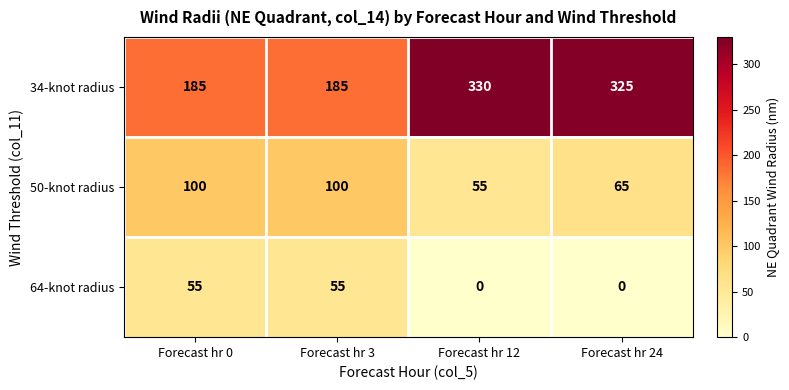

At which label does 34-knot radius reach its peak?

Forecast hr 12